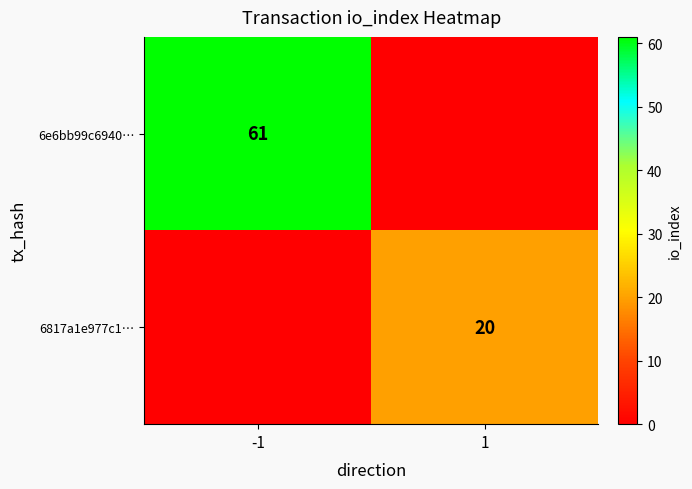

Between -1 and 1, which is larger?

-1